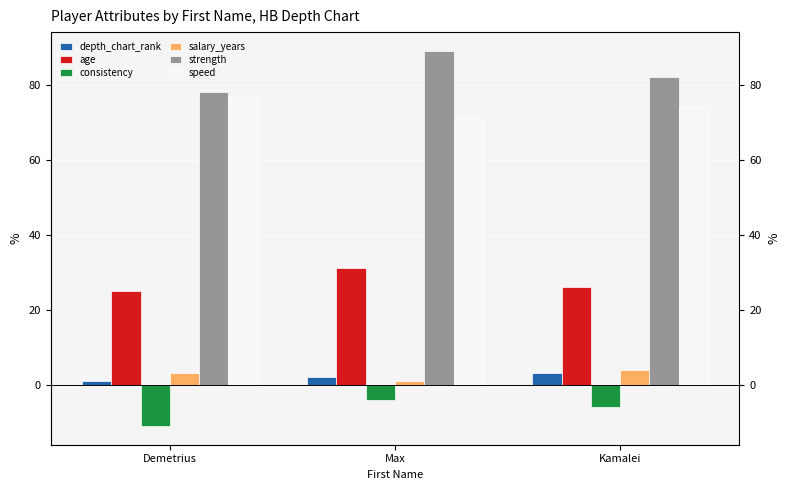

The value of age at Demetrius is 25. True or false?

True